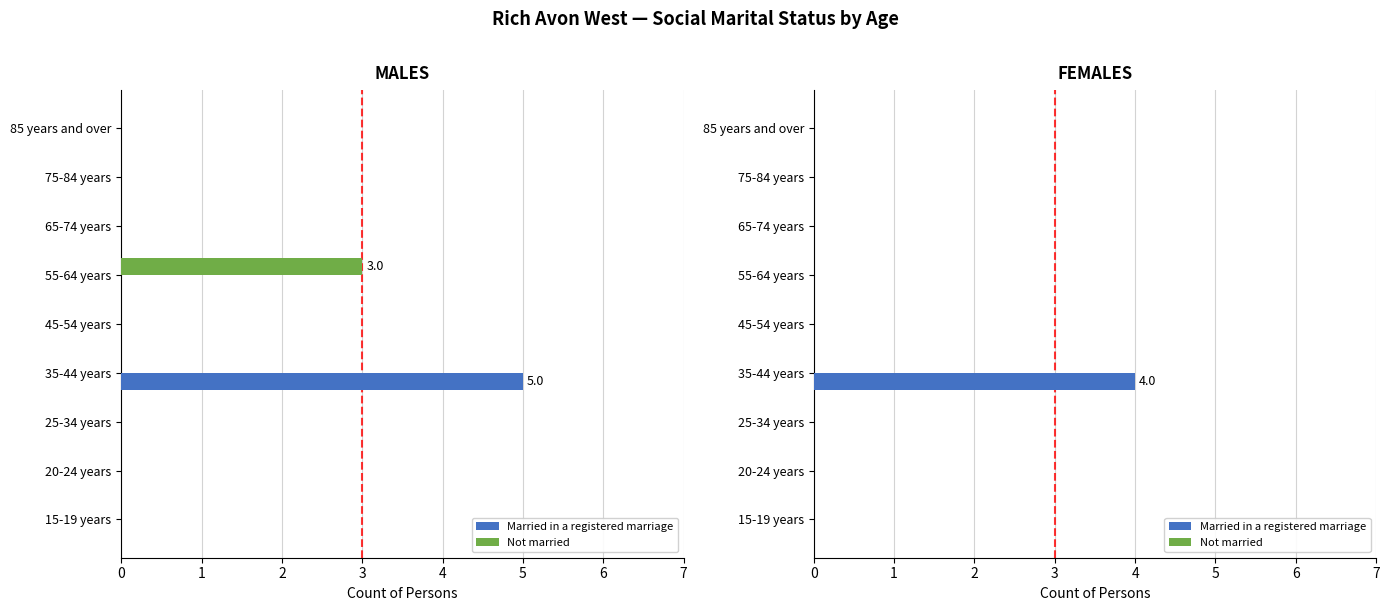

At 1, list the series in order from largest to smallest.

Not married, Married in a registered marriage